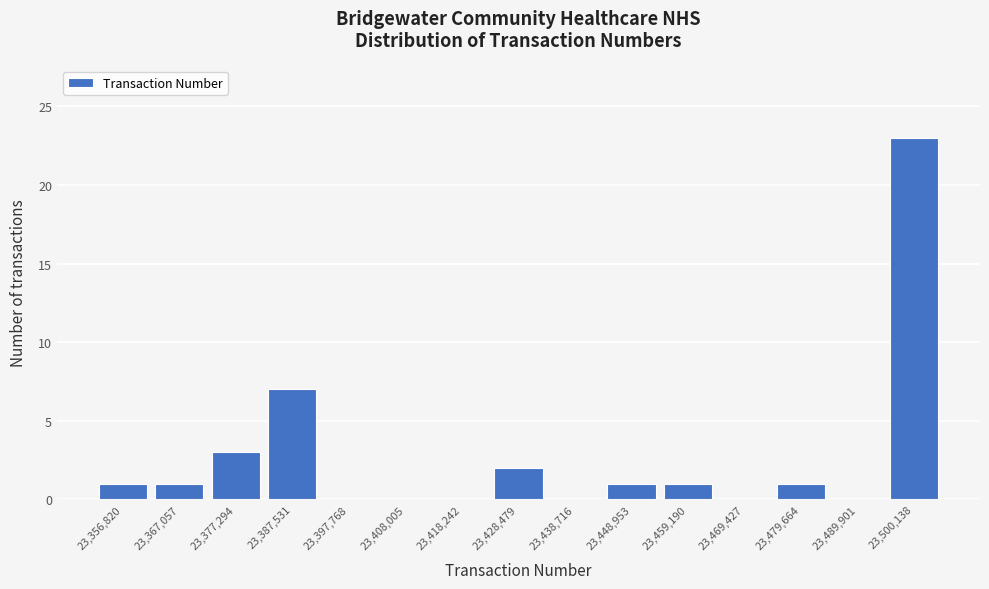

Reading left to right, what are all the values shown in this chart?

23,356,820=1	23,367,057=1	23,377,294=3	23,387,531=7	23,397,768=0	23,408,005=0	23,418,242=0	23,428,479=2	23,438,716=0	23,448,953=1	23,459,190=1	23,469,427=0	23,479,664=1	23,489,901=0	23,500,138=23